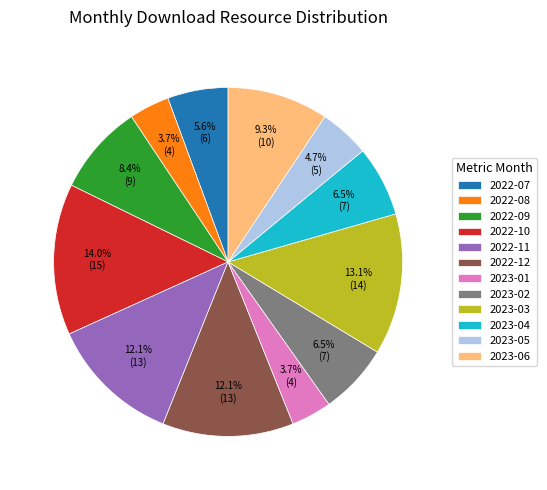

Which has a higher value, 2023-06 or 2023-03?

2023-03